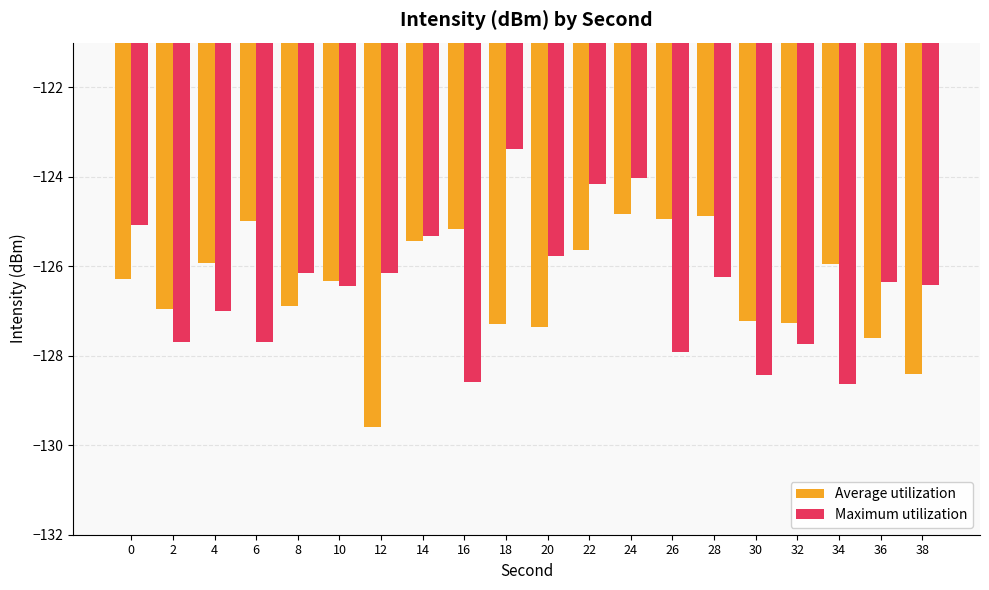

What is the lowest value of the Average utilization series?

-129.6